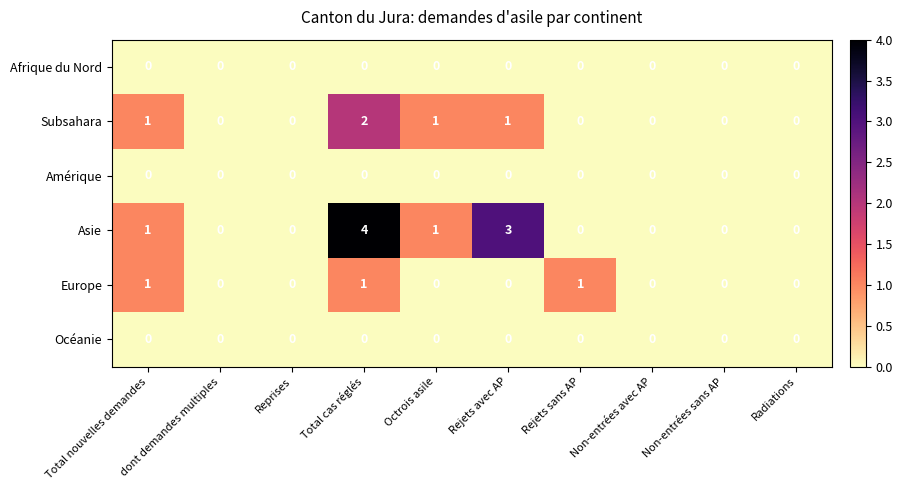

The value of Subsahara at Total cas réglés is 1. True or false?

False